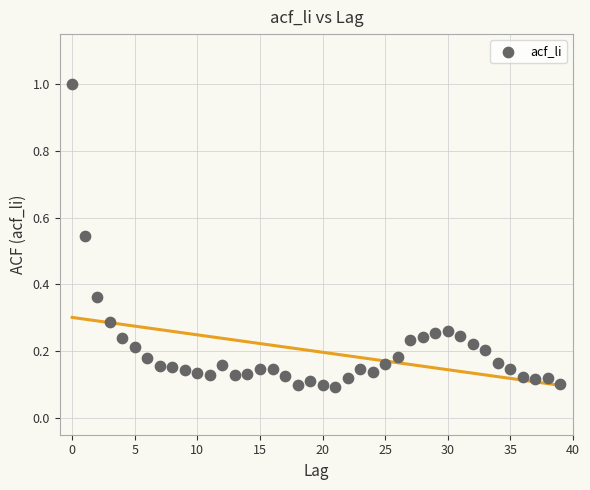

What is the range of Y values (max minus min)?

0.9